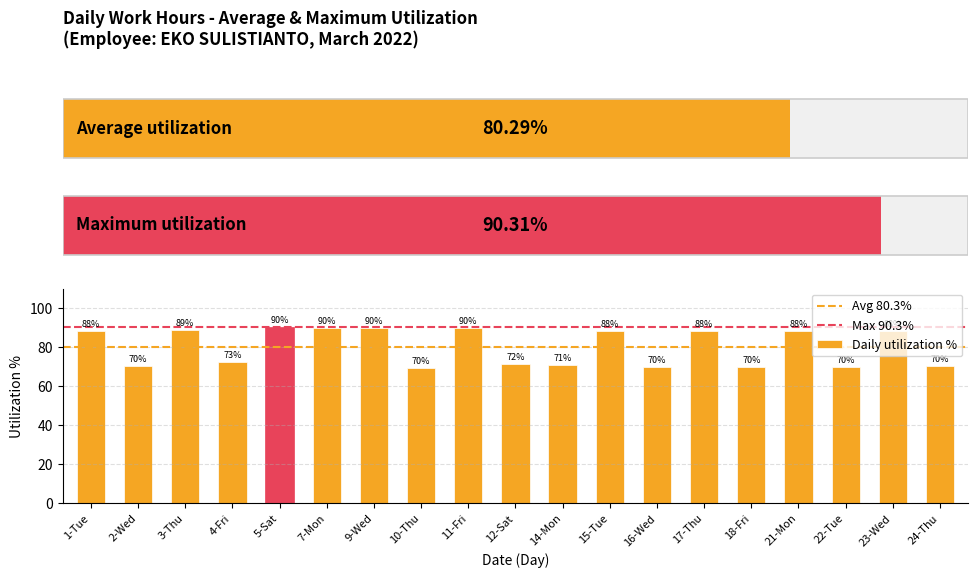

What position from the right is 17-Thu?

6